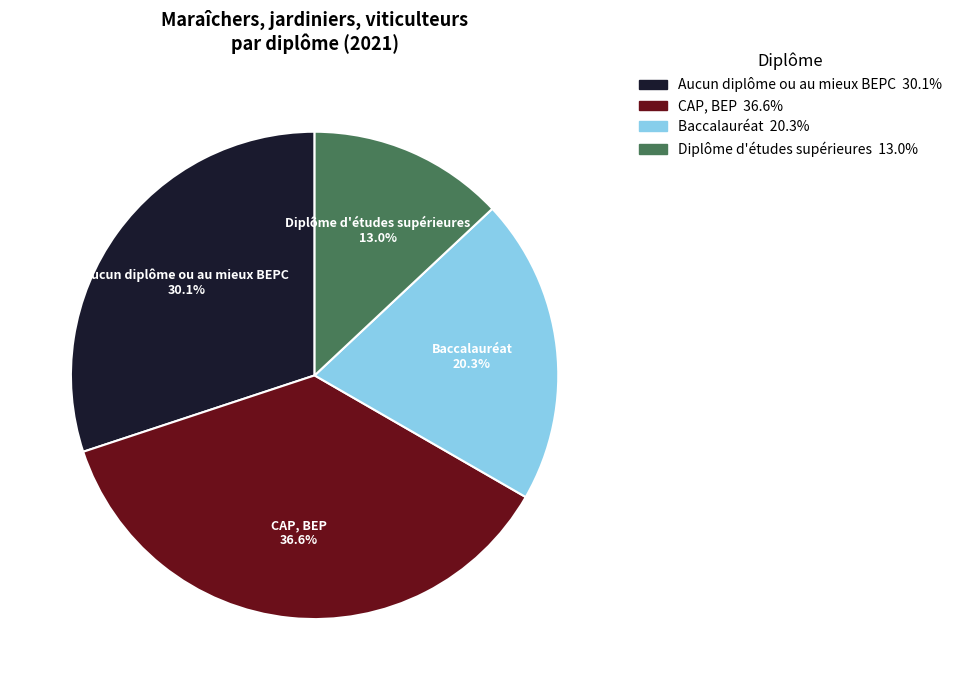

How much of the chart is everything except Aucun diplôme ou au mieux BEPC?

69.9%